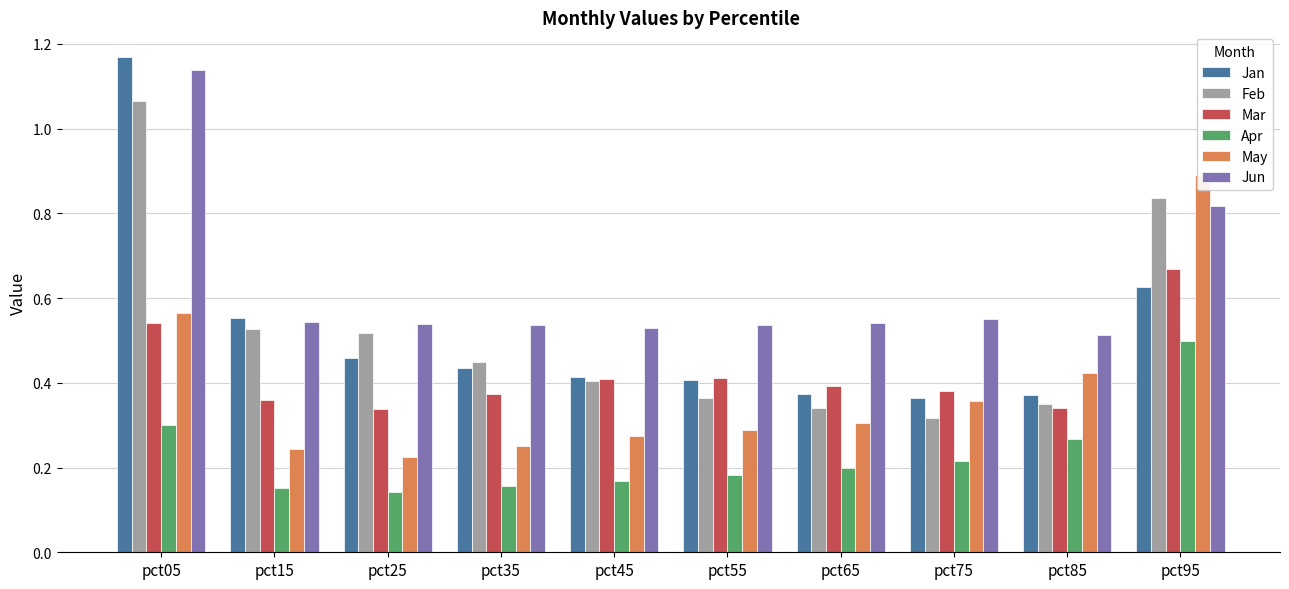

What are all the series names shown in the legend?

Jan, Feb, Mar, Apr, May, Jun